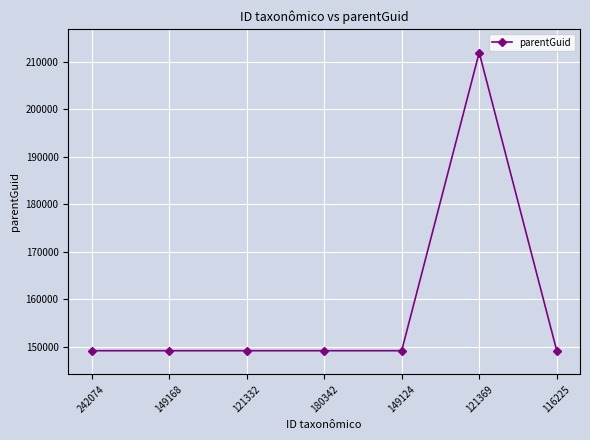

What is the label of the 3rd point from the right?

149124